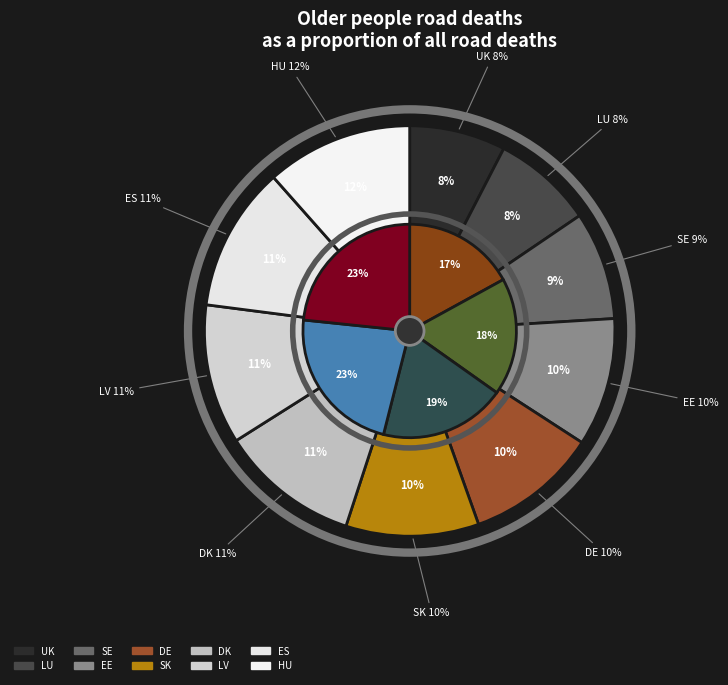

Which category has the smallest portion of the pie?

UK